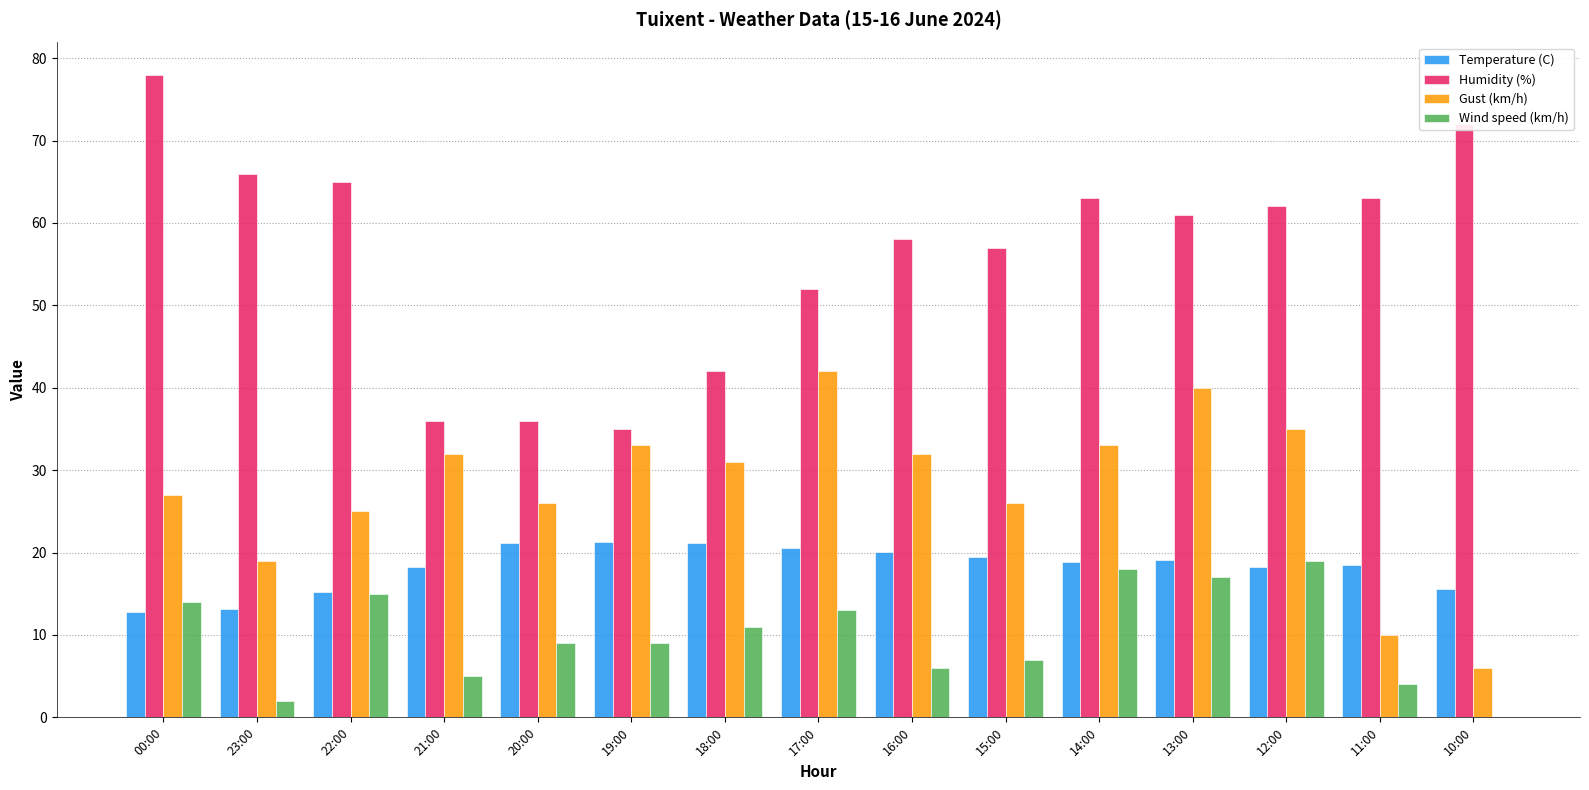

What is the spread (max minus min) of values at 20:00?

27.0